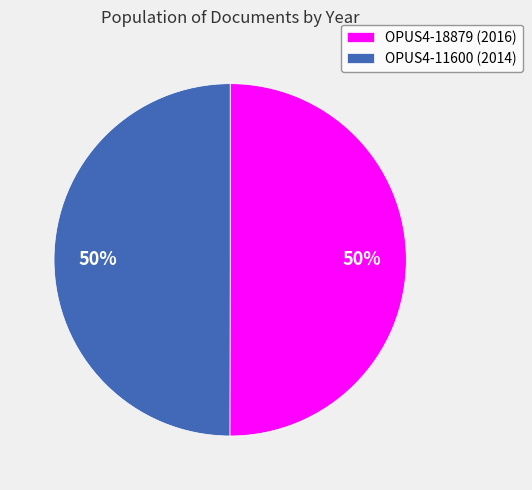

What percentage is the OPUS4-18879 slice, to the nearest percent?

50%